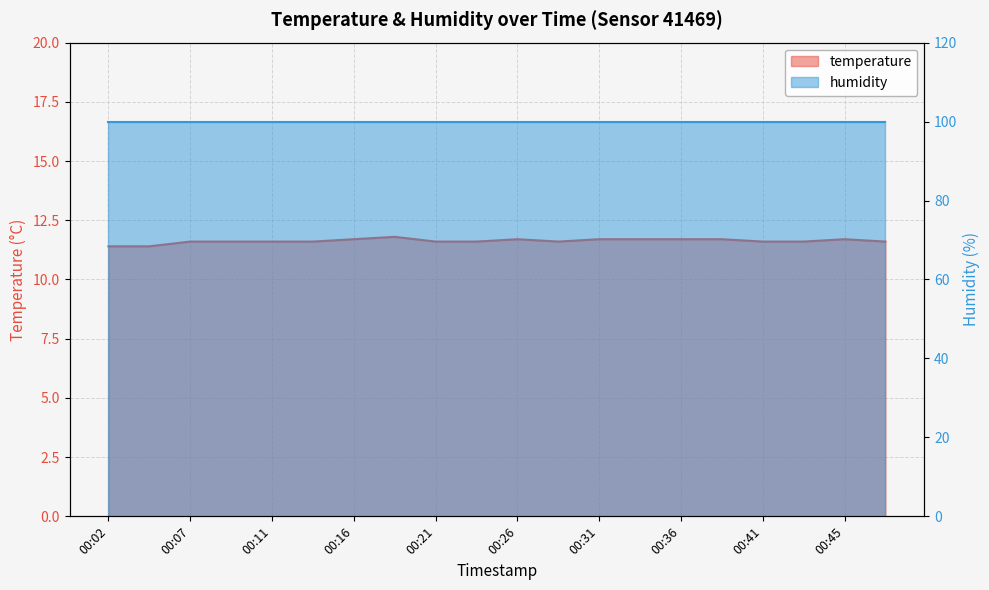

Which category has the lowest value across all series?

00:02